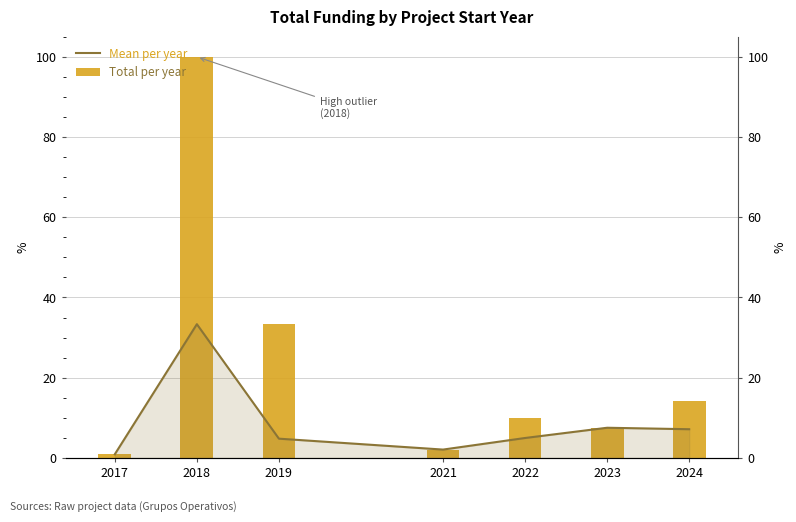

Is it true that Total per year equals 0.5 at 2017?

False